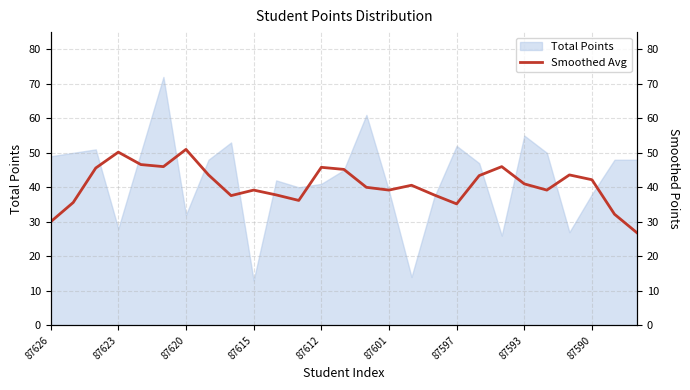

How many points are lower than both their immediate neighbors (excluding endpoints)?

6